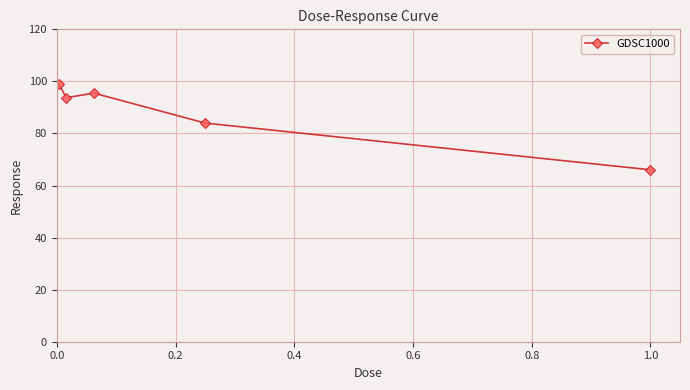

Reading left to right, what are all the values shown in this chart?

99.1	93.7	95.5	84.0	66.0